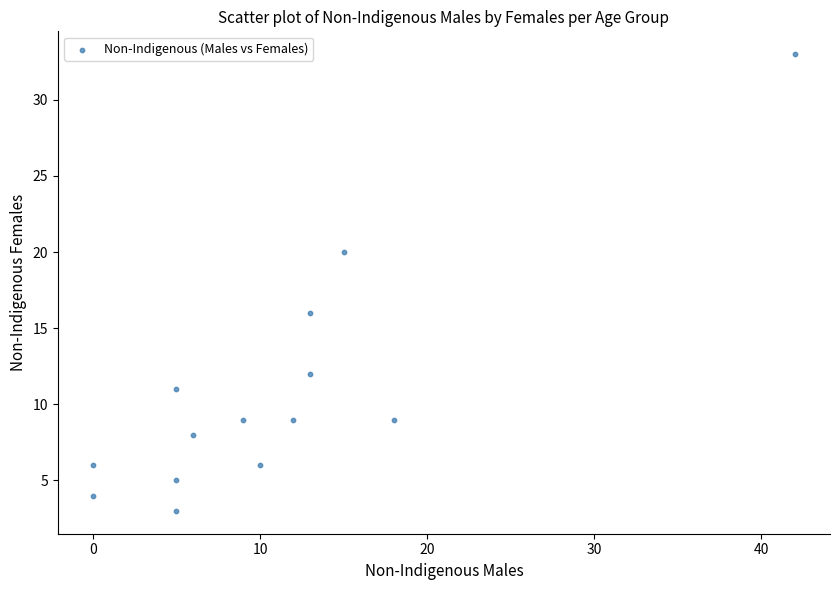

What is the range of X values (max minus min)?

42